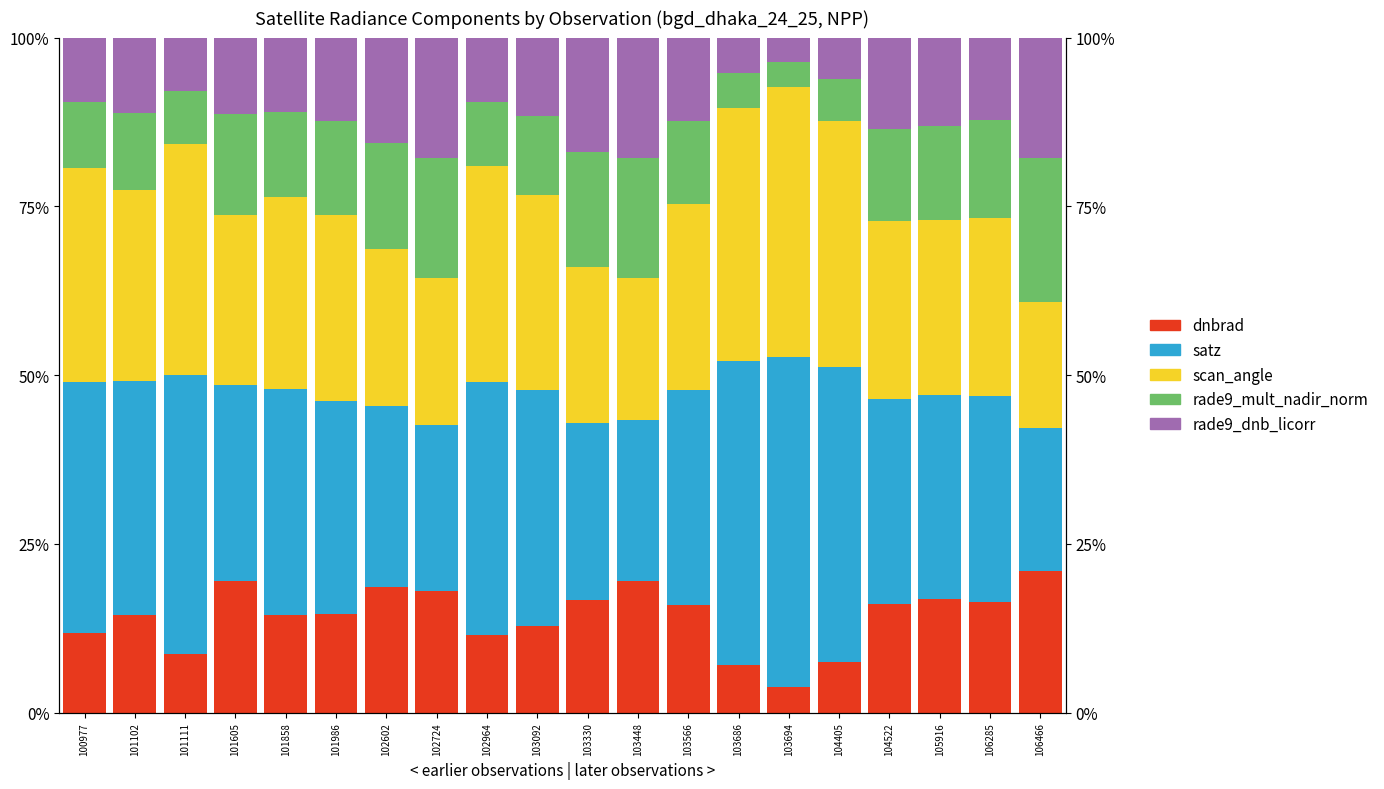

Is it true that satz equals 54.5 at 101858?

False